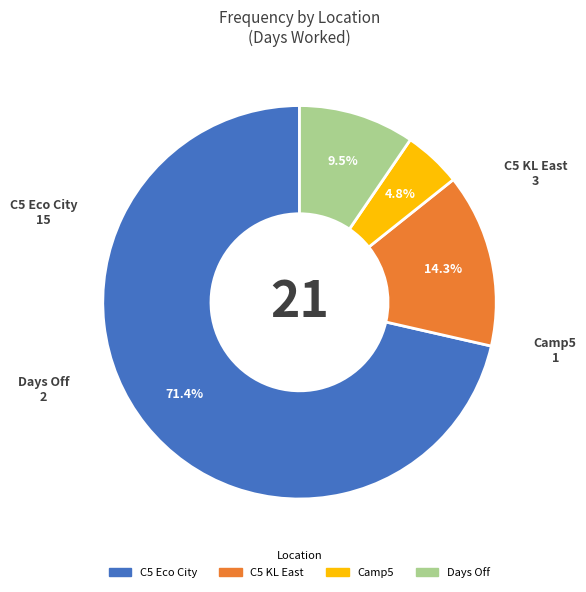

Count the number of slices in the pie.

4